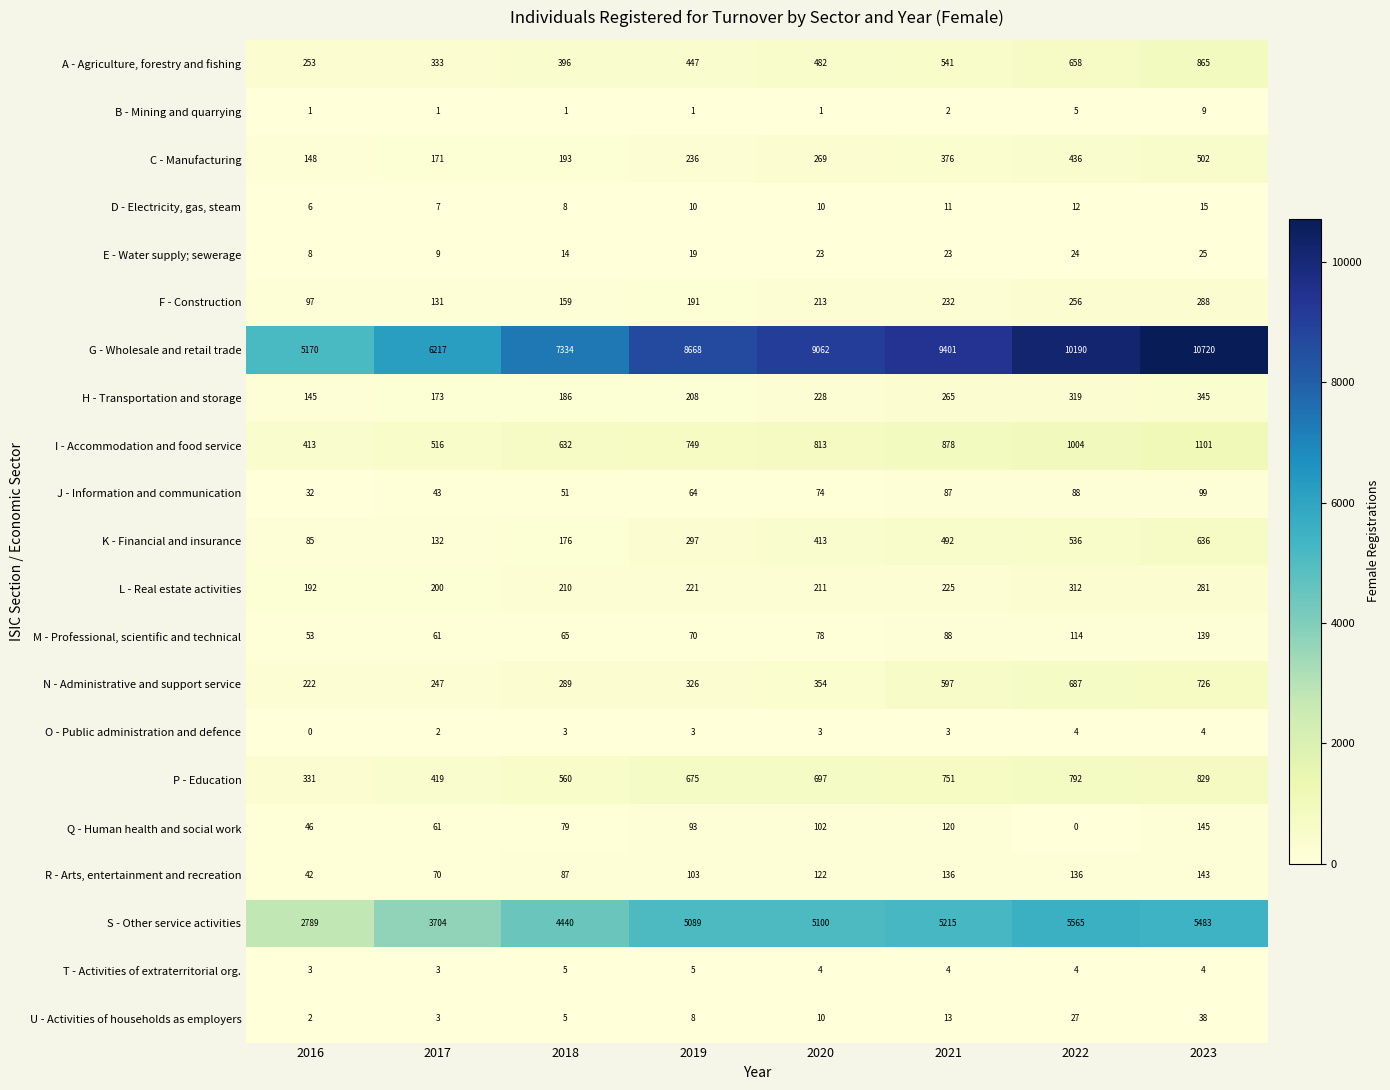

List the series in order of their peak value, highest first.

G - Wholesale and retail trade, S - Other service activities, I - Accommodation and food service, A - Agriculture, forestry and fishing, P - Education, N - Administrative and support service, K - Financial and insurance, C - Manufacturing, H - Transportation and storage, L - Real estate activities, F - Construction, Q - Human health and social work, R - Arts, entertainment and recreation, M - Professional, scientific and technical, J - Information and communication, U - Activities of households as employers, E - Water supply; sewerage, D - Electricity, gas, steam, B - Mining and quarrying, T - Activities of extraterritorial org., O - Public administration and defence